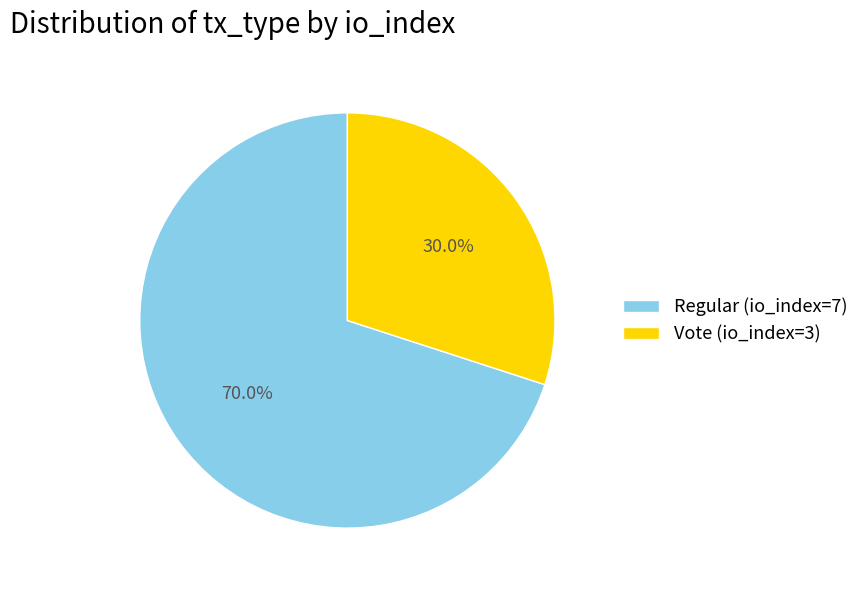

To the nearest percent, what percentage of the pie is Regular (io_index=7)?

70%